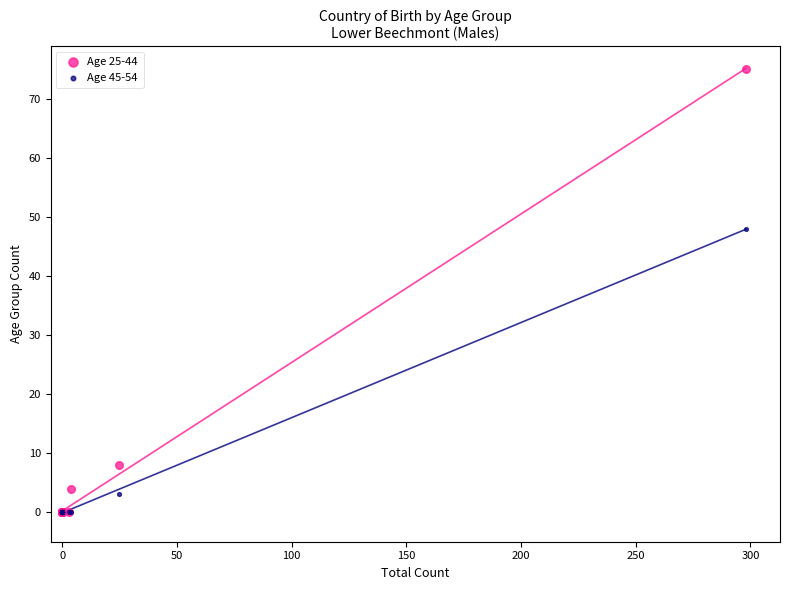

Across all series, what Y value is closest to 37?

48